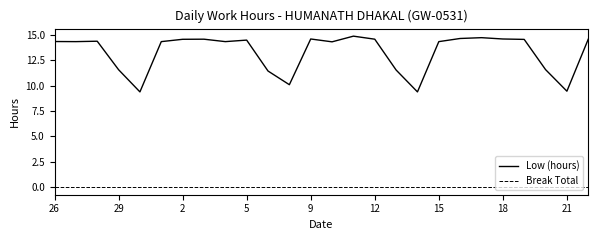

What is the difference between the maximum and minimum values in the Low (hours) series?

5.5